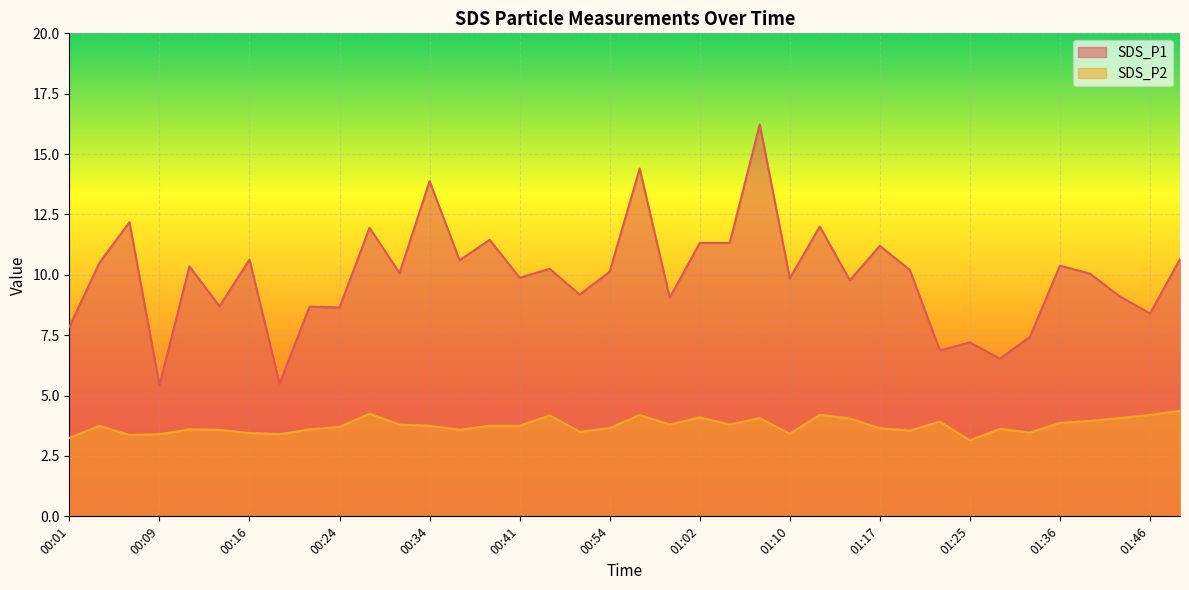

What is the sum of the SDS_P1 values at 01:22 and 00:06?

19.1